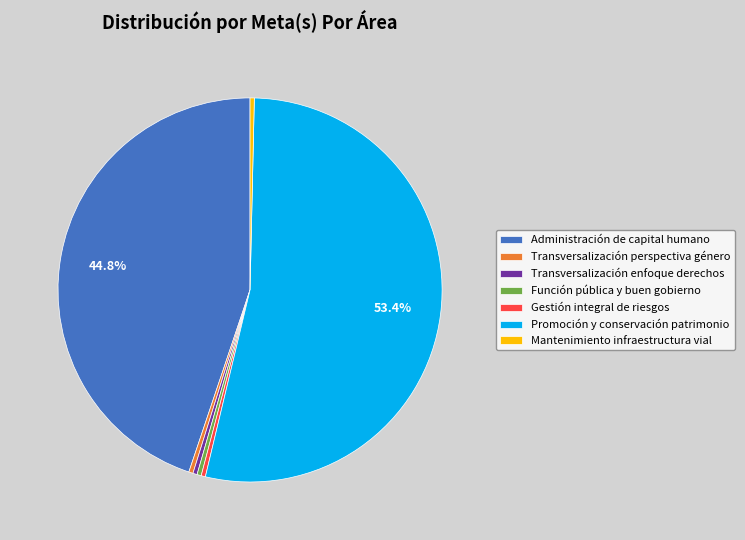

Which slice is the largest?

Promoción y conservación patrimonio